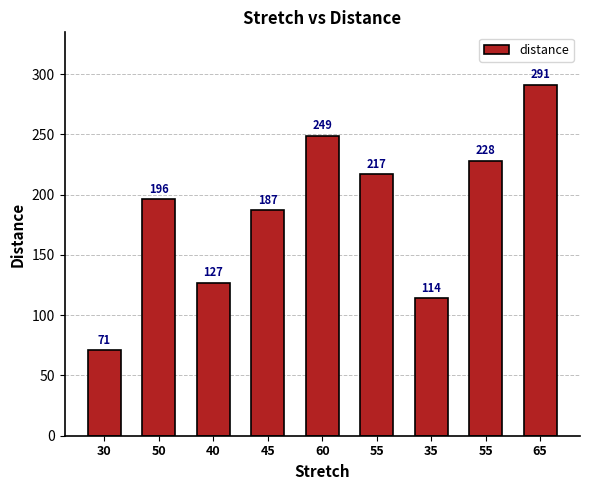

Reading left to right, transcribe all the data shown in this chart.

30=71	50=196	40=127	45=187	60=249	55=217	35=114	55=228	65=291